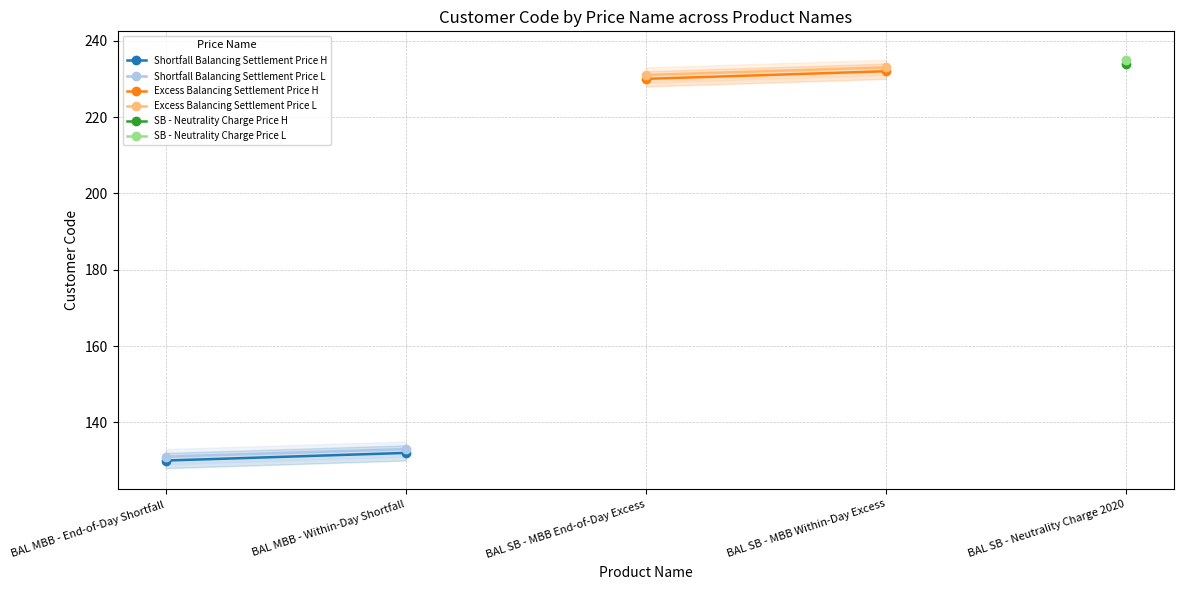

What is the difference between the maximum and minimum values in the Excess Balancing Settlement Price L series?

2